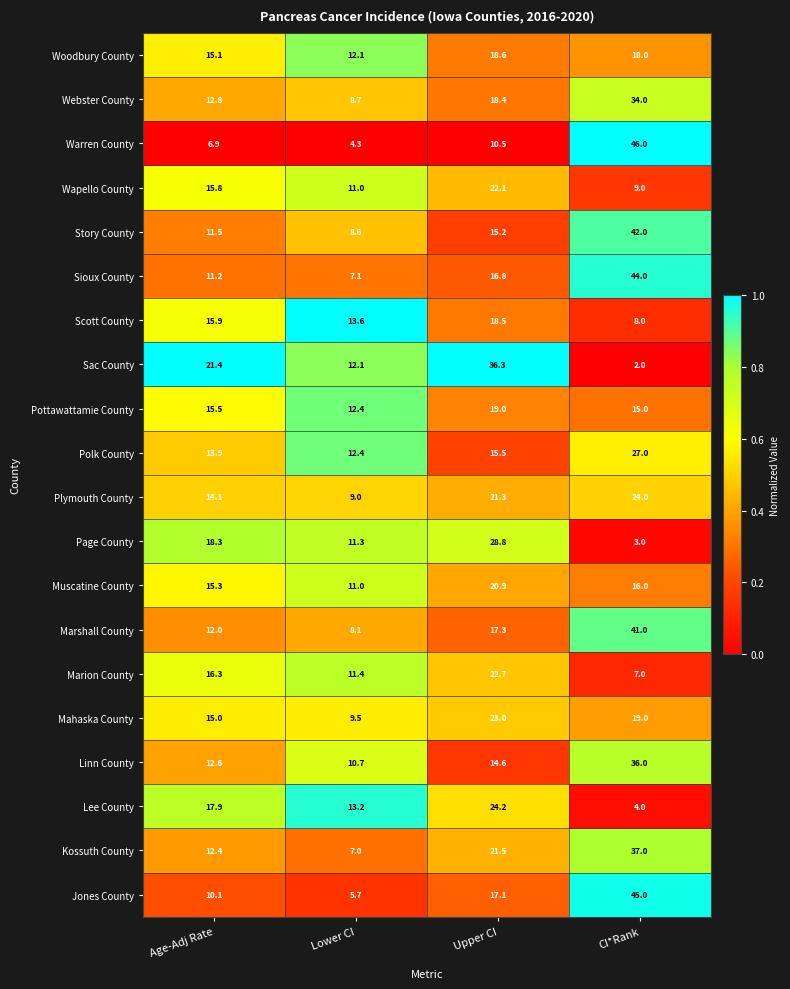

What is the maximum value shown in the chart?

46.0